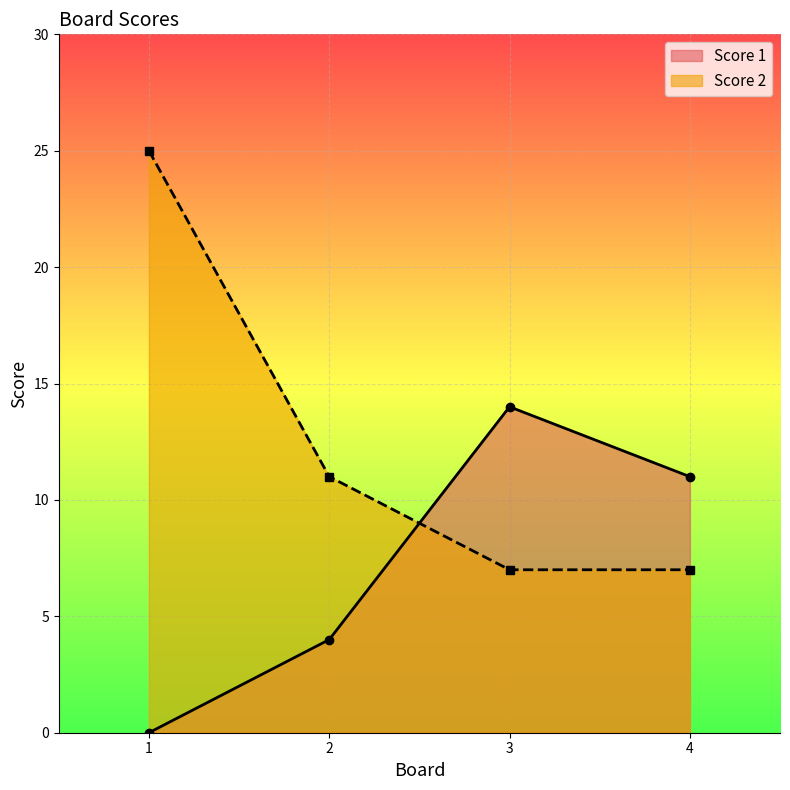

The Score 1 series shows 24 at 3. True or false?

False